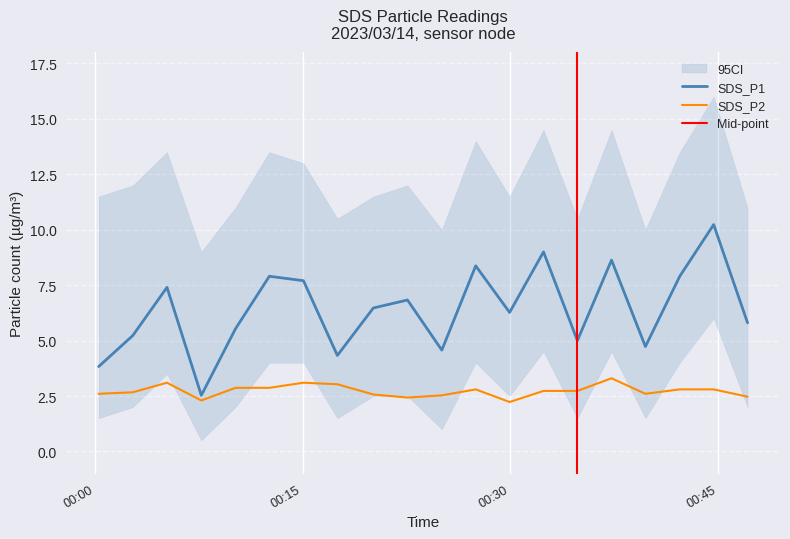

Is it true that SDS_P1 equals 1.4 at 2023/03/14 00:07:41?

False